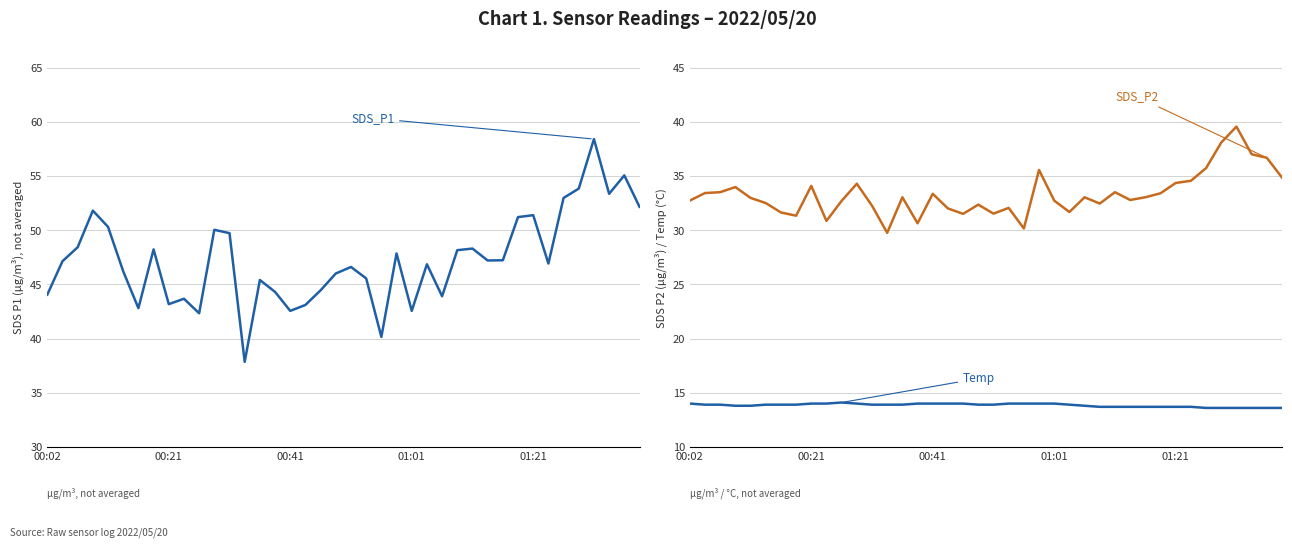

At which label is SDS_P1 closest to 48?

23